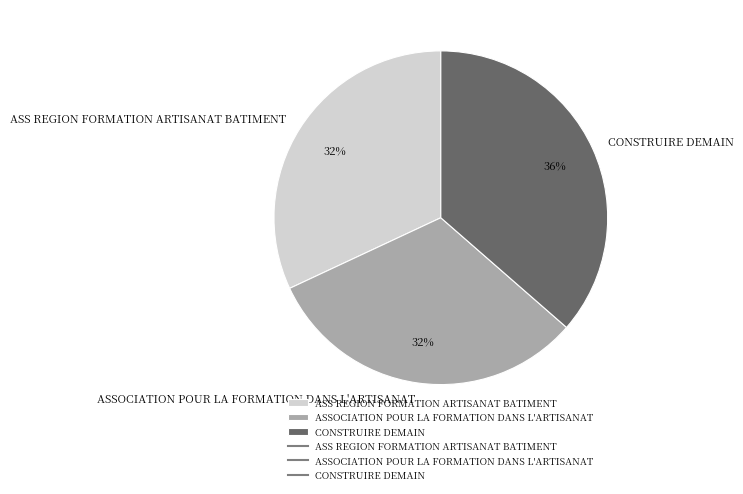

True or false: ASSOCIATION POUR LA FORMATION DANS L'ARTISANAT accounts for 32% of the total.

True